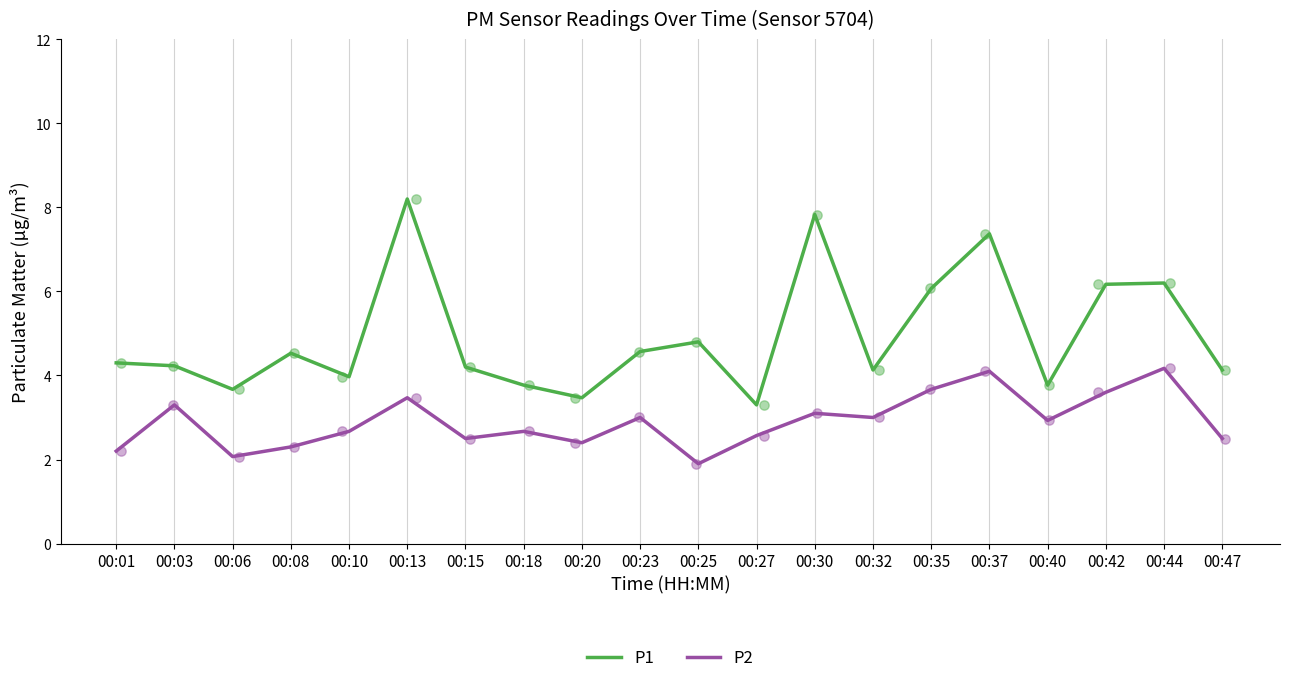

At which category is the sum across all series the highest?

00:13